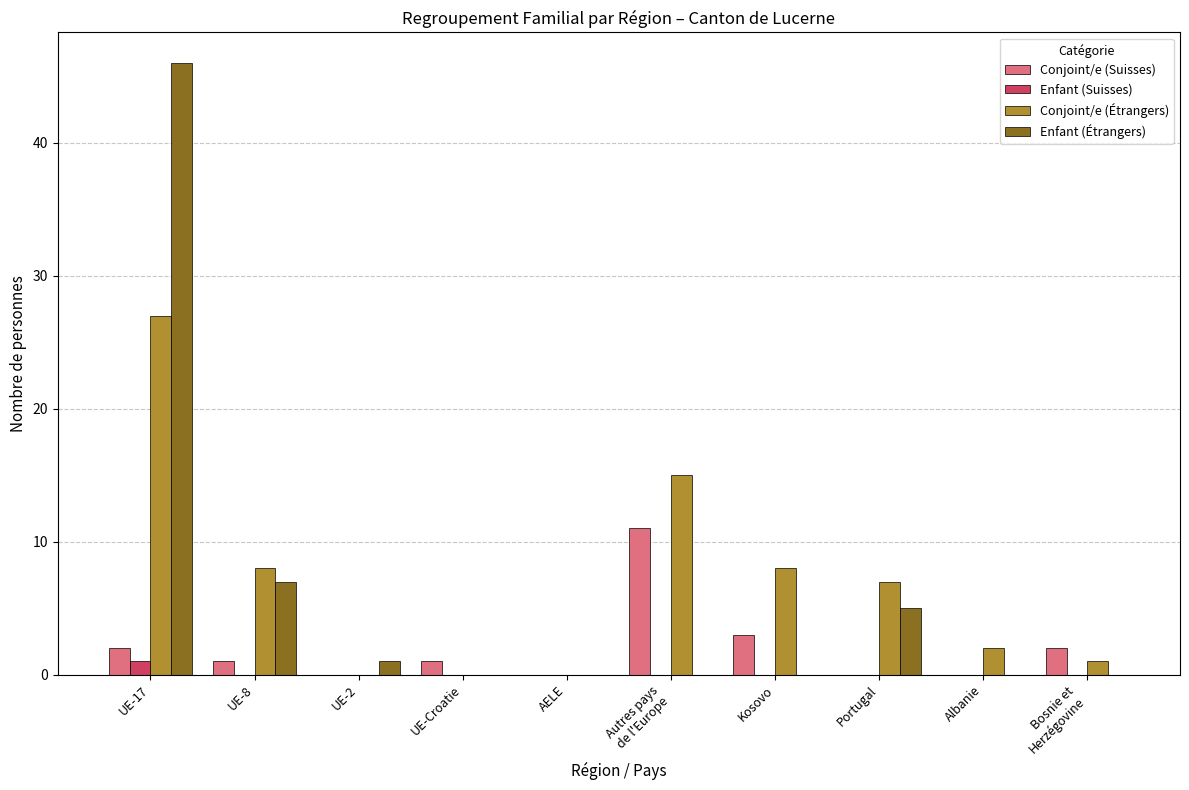

Are the bars horizontal?

No